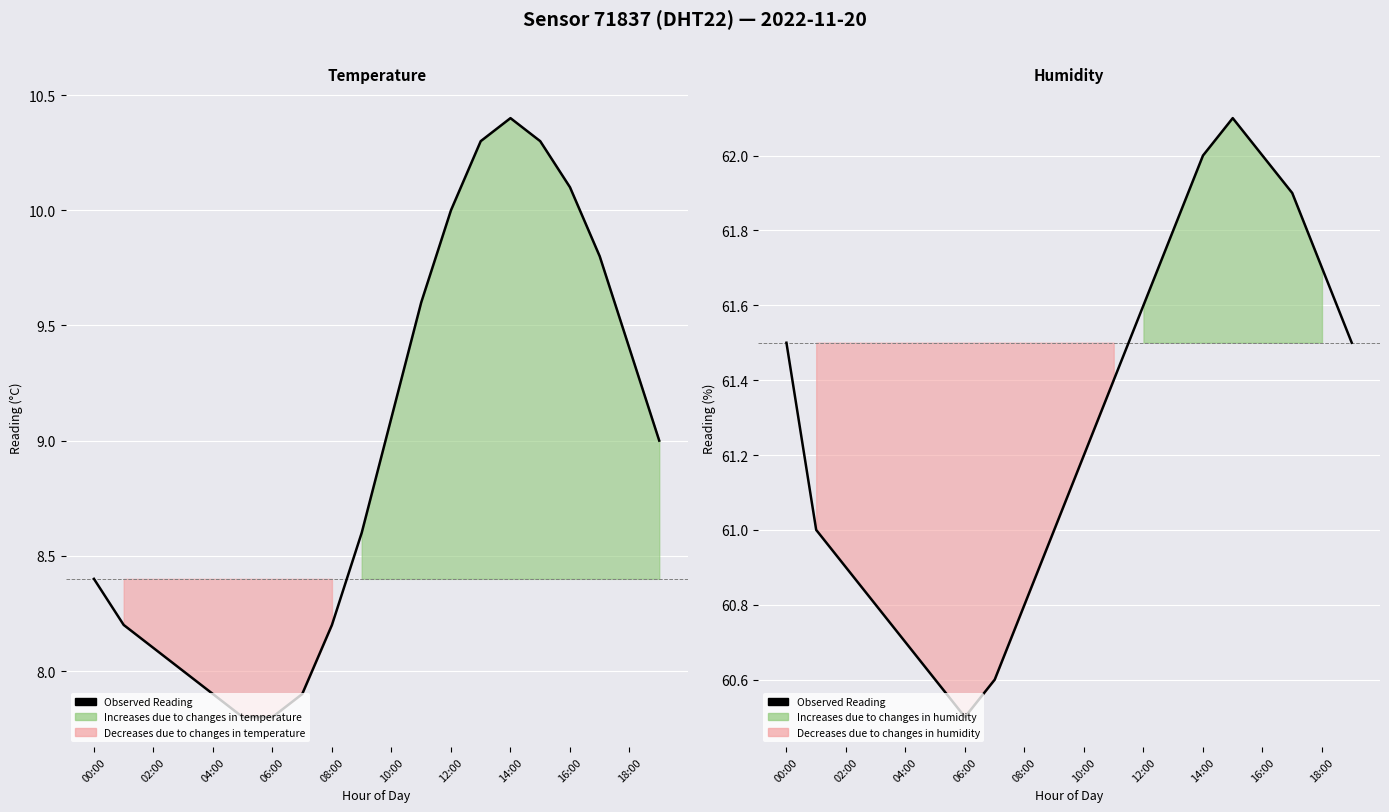

What is the difference between the maximum and minimum values?

1.6